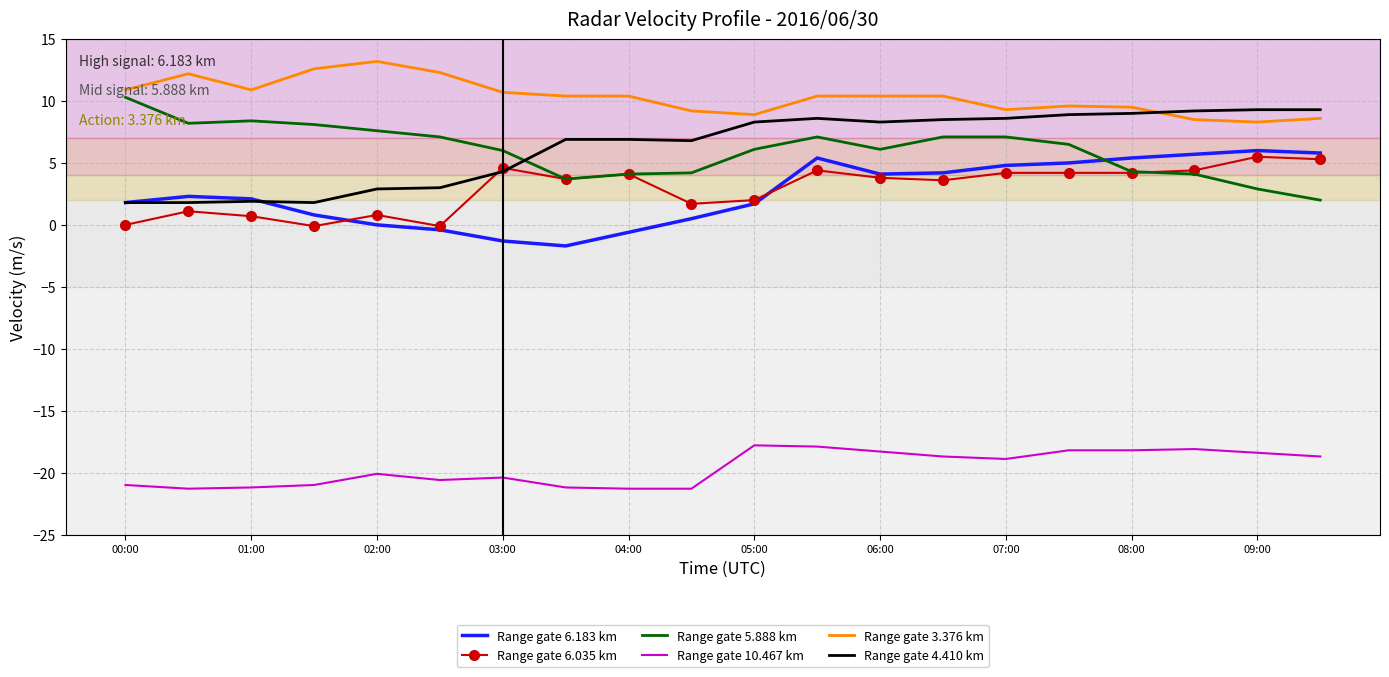

Which series has the largest total across all categories?

Range gate 3.376 km